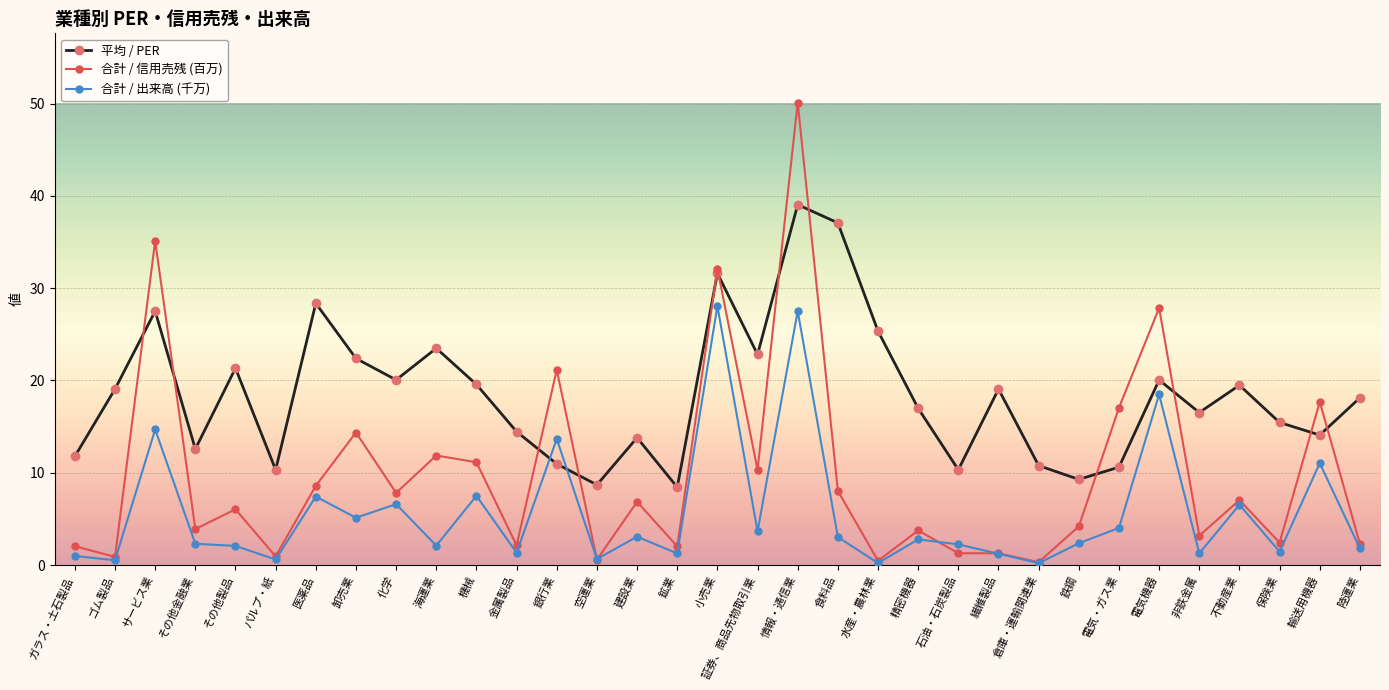

Rank the series by their average value, from highest to lowest.

平均 / PER, 合計 / 信用売残 (百万), 合計 / 出来高 (千万)